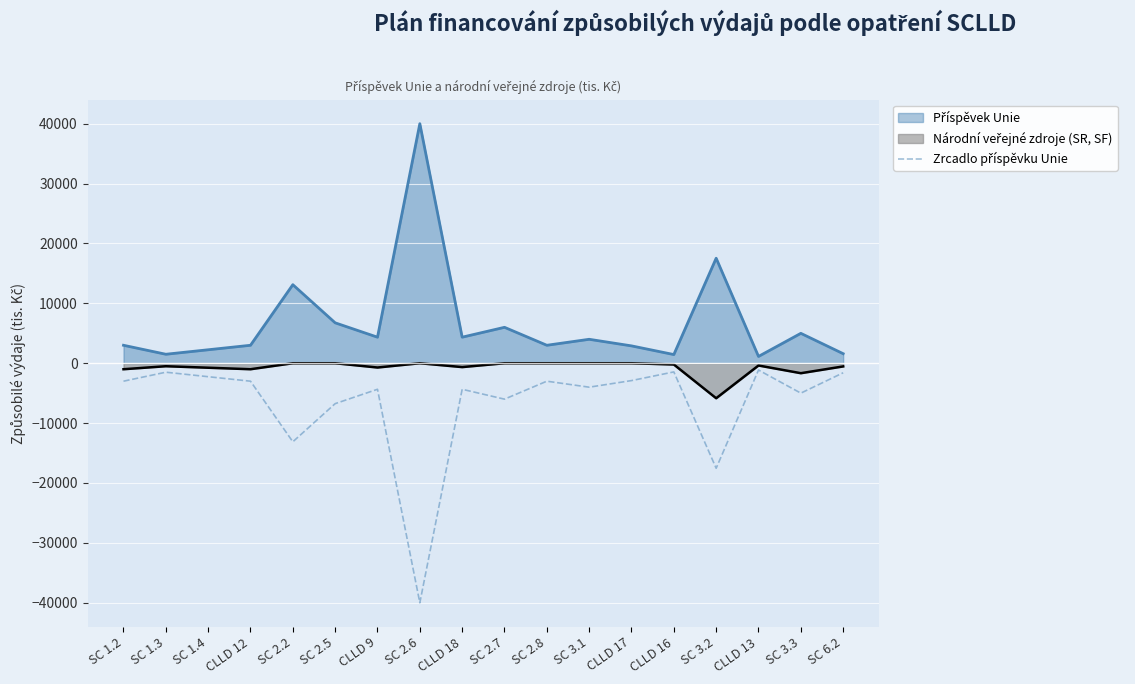

What is the minimum value shown in the chart?

-40012.0